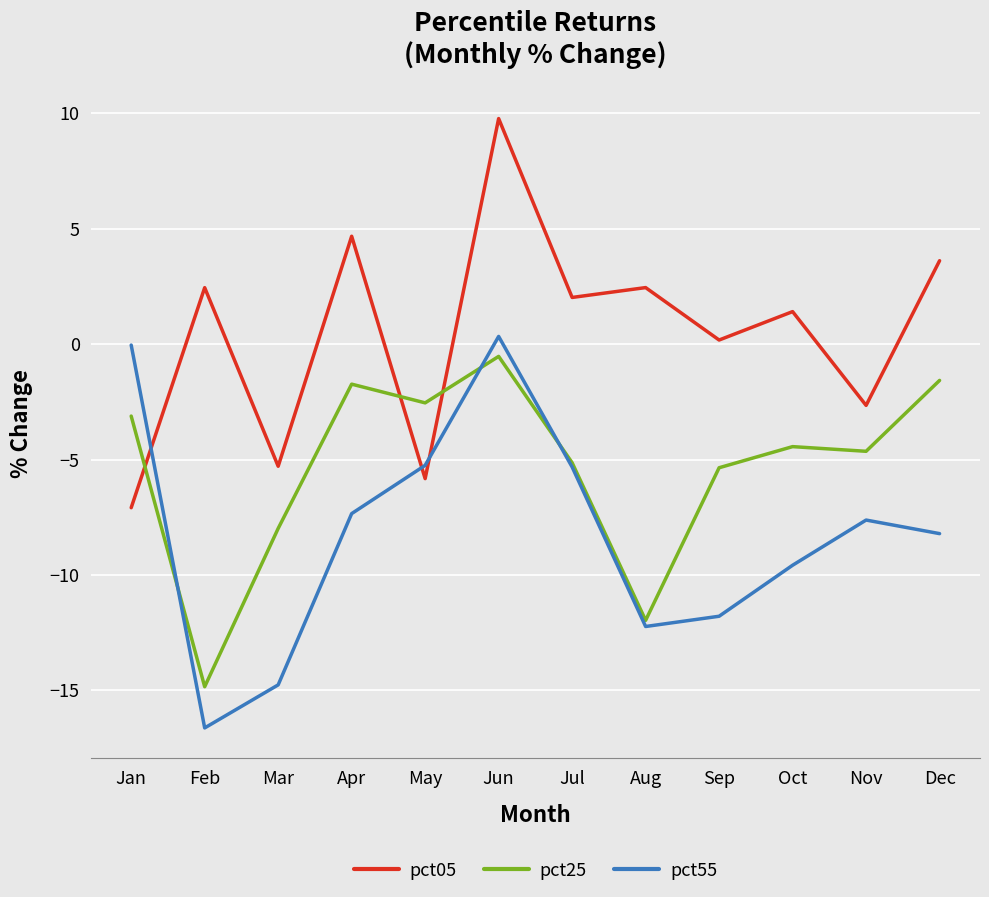

True or false: pct55 has a value of -14.8 at Mar.

True